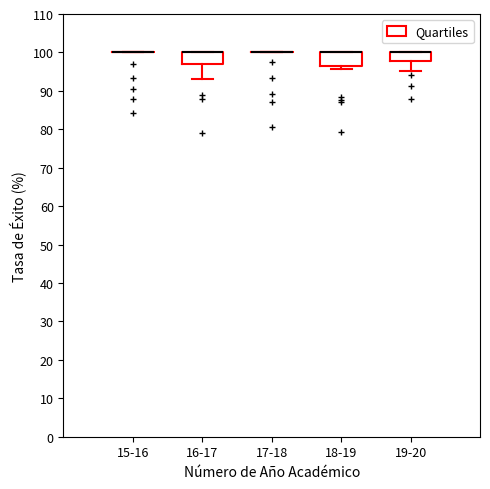

Reading left to right, read every box against the y-axis: the position of its median line, the range the box covers, and the ends of its whiskers. The values are not printed on the chart, so give them approximately, as read against the axis.

15-16: box collapsed to a line at 100, whiskers 100 to 100
16-17: median 100 (drawn on the box's upper edge), box 97 to 100, whiskers 93 to 100
17-18: box collapsed to a line at 100, whiskers 100 to 100
18-19: median 100 (drawn on the box's upper edge), box 96 to 100, whiskers 96 (just below the box's lower edge) to 100
19-20: median 100 (drawn on the box's upper edge), box 98 to 100, whiskers 95 to 100